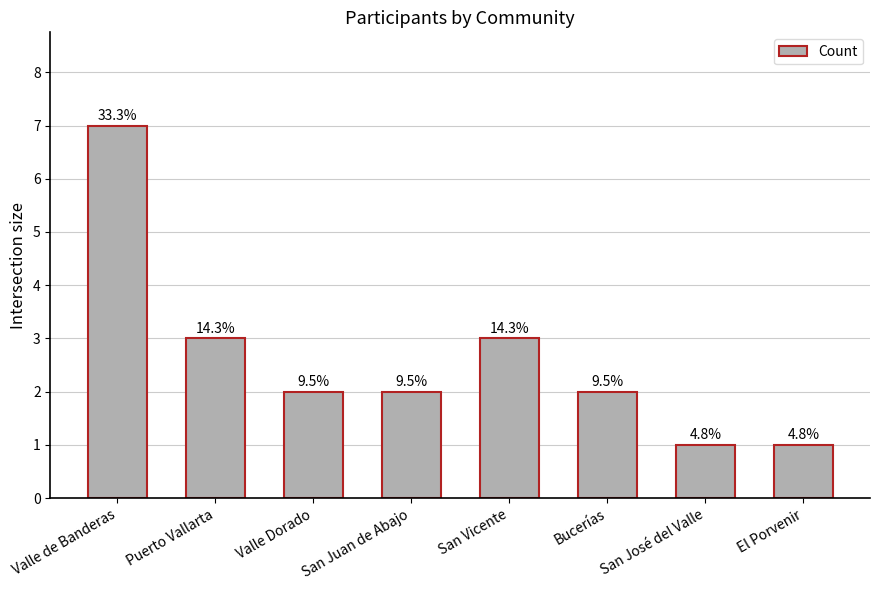

What is the greatest value displayed?

7